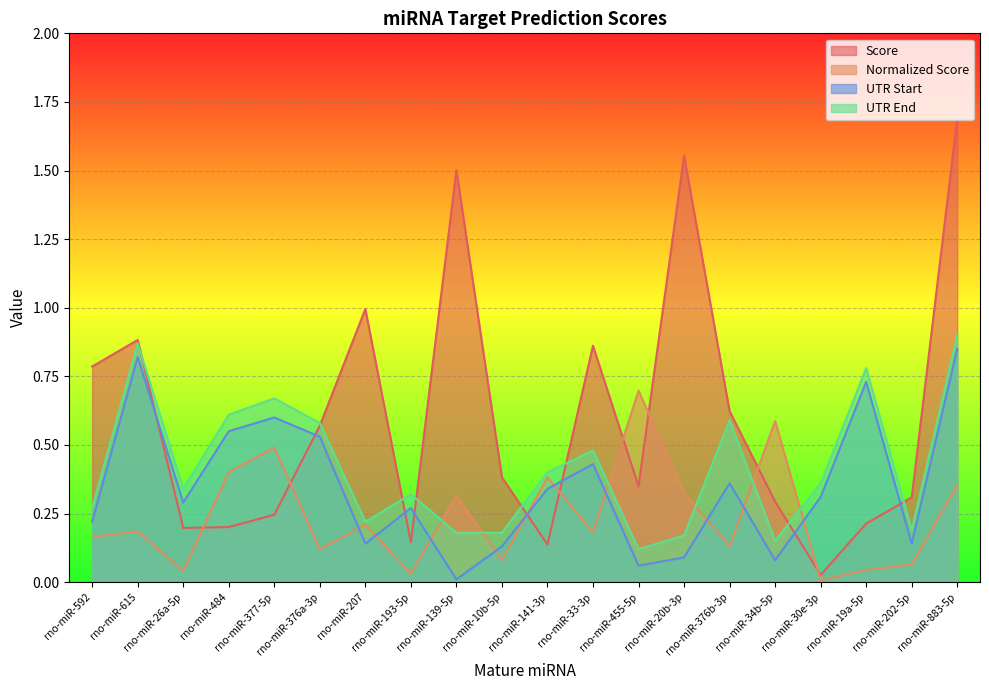

Which series changed the most between rno-miR-377-5p and rno-miR-455-5p?

UTR End